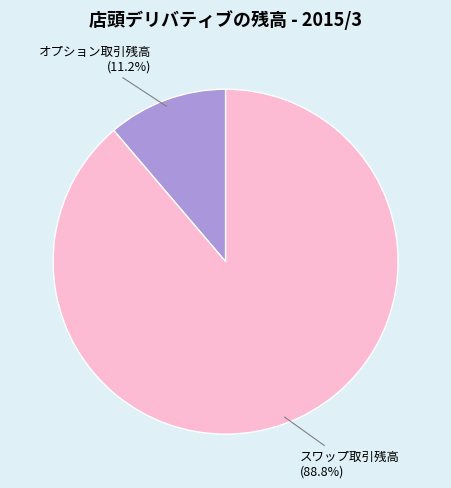

Which has a higher value, スワップ取引残高 or オプション取引残高?

スワップ取引残高